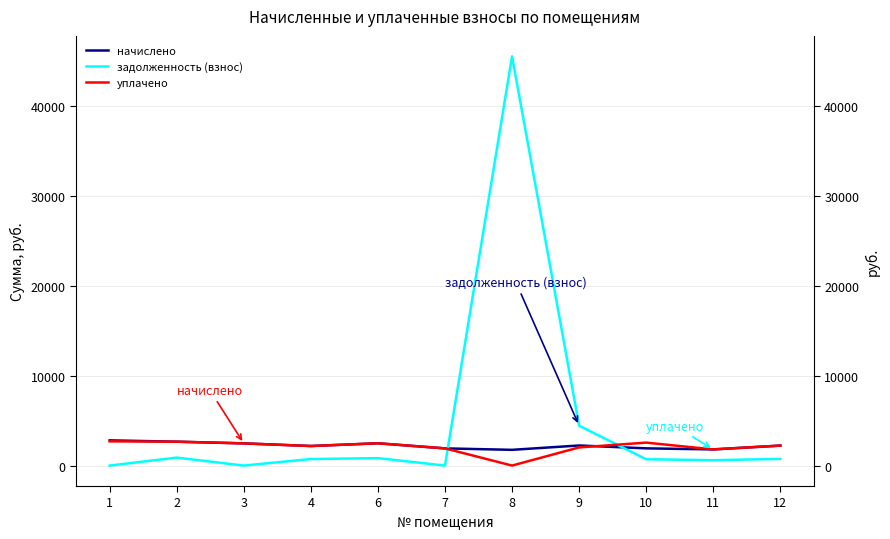

After their last crossing, which series has the higher values: начислено or задолженность (взнос)?

начислено